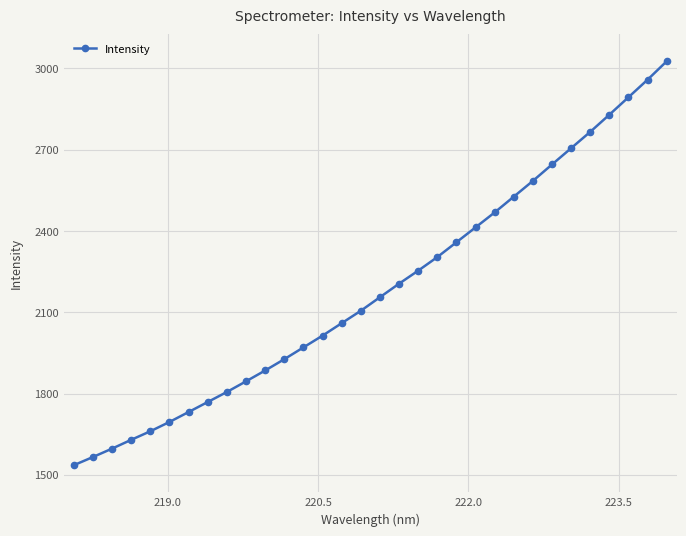

How many values are below 2155?

16